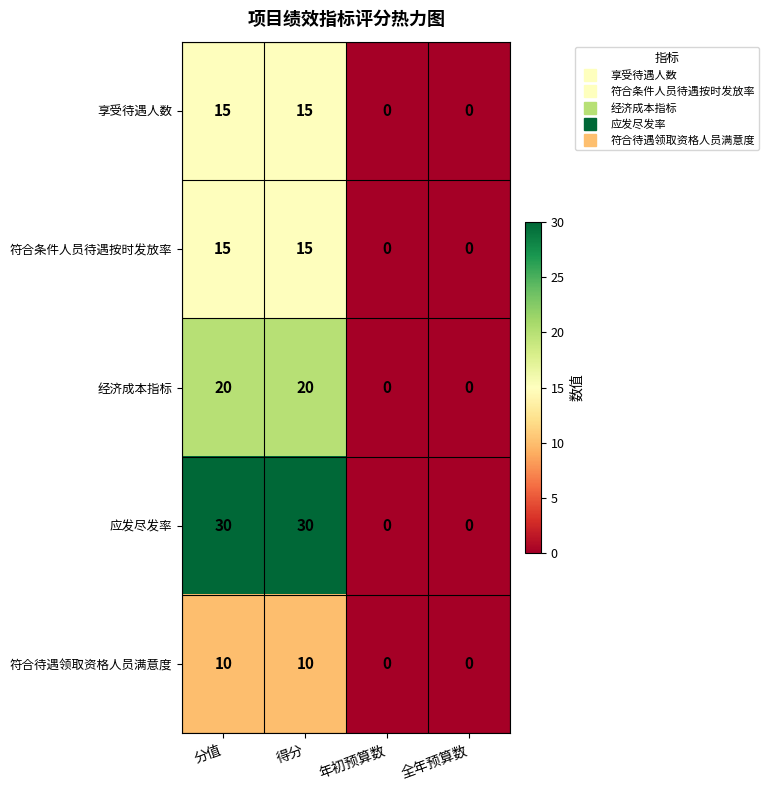

The 符合条件人员待遇按时发放率 series shows 15 at 得分. True or false?

True